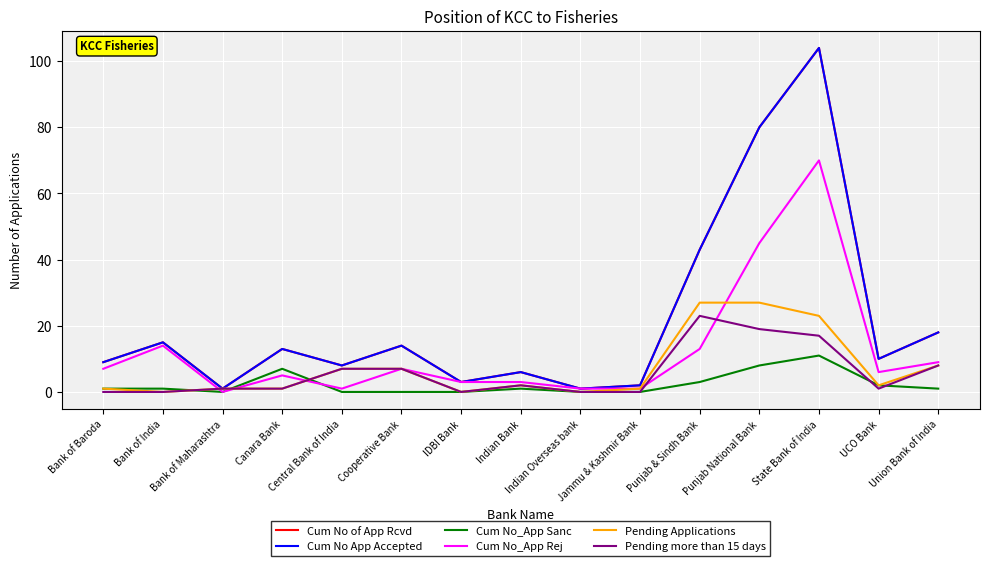

Does the chart display data point markers on the line(s)?

No